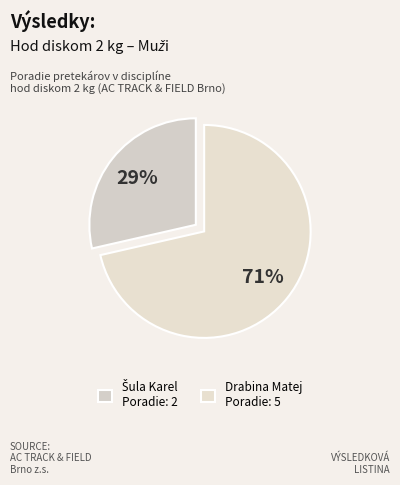

What portion of the pie excludes Drabina Matej?

28.6%